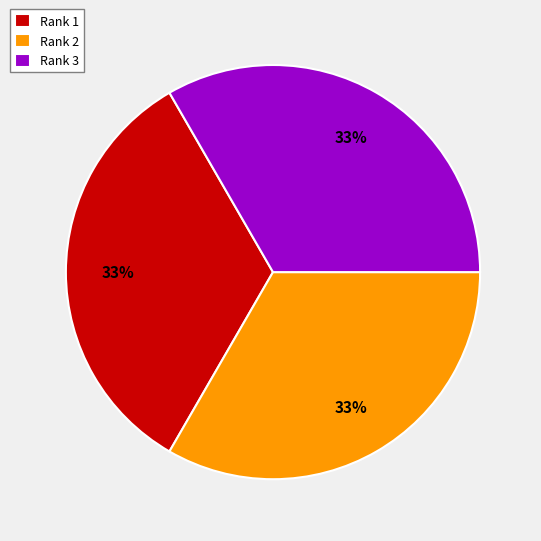

Is the sum of Rank 3 and Rank 1 greater than half?

Yes